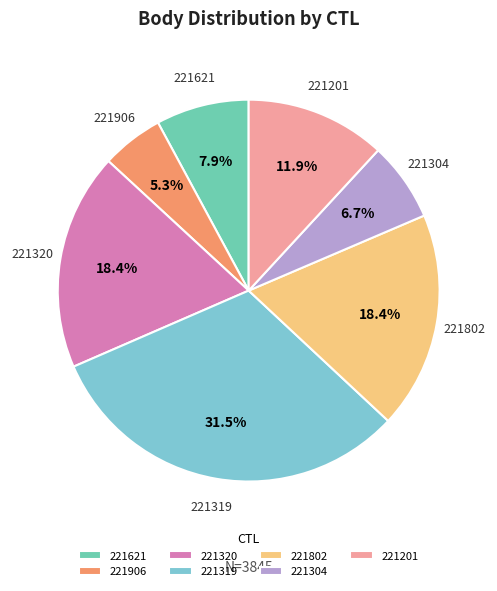

To the nearest percent, what is the difference between the largest and smallest slice percentages?

26%